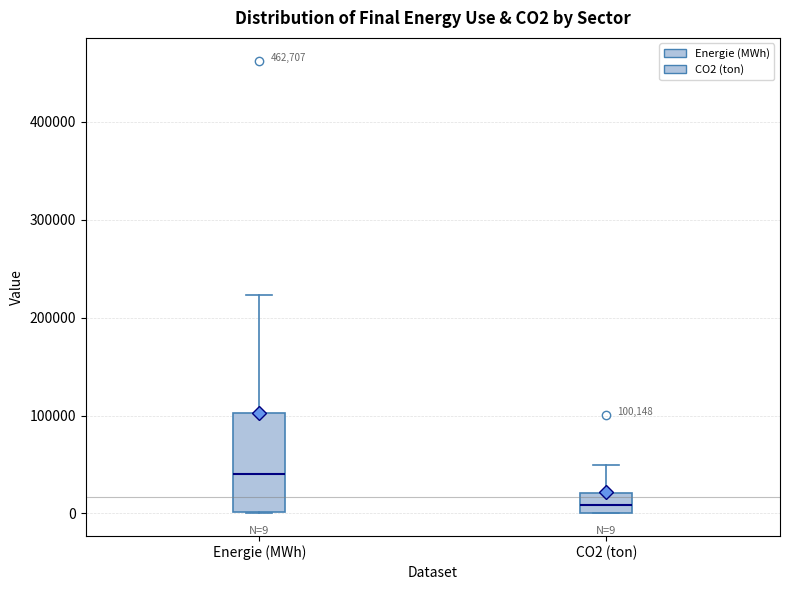

Which box is the tallest, from its lower edge to its upper edge?

Energie (MWh)